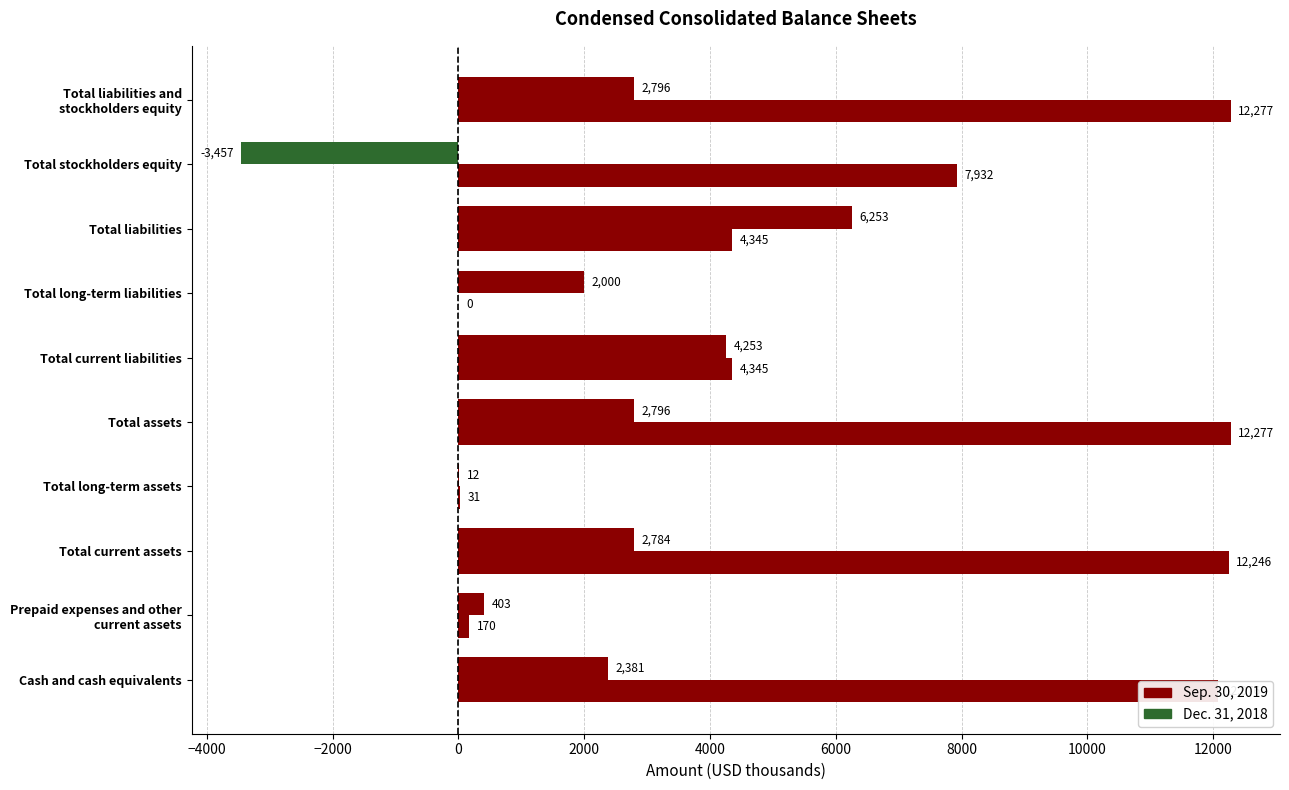

How many categories are shown in the chart?

10